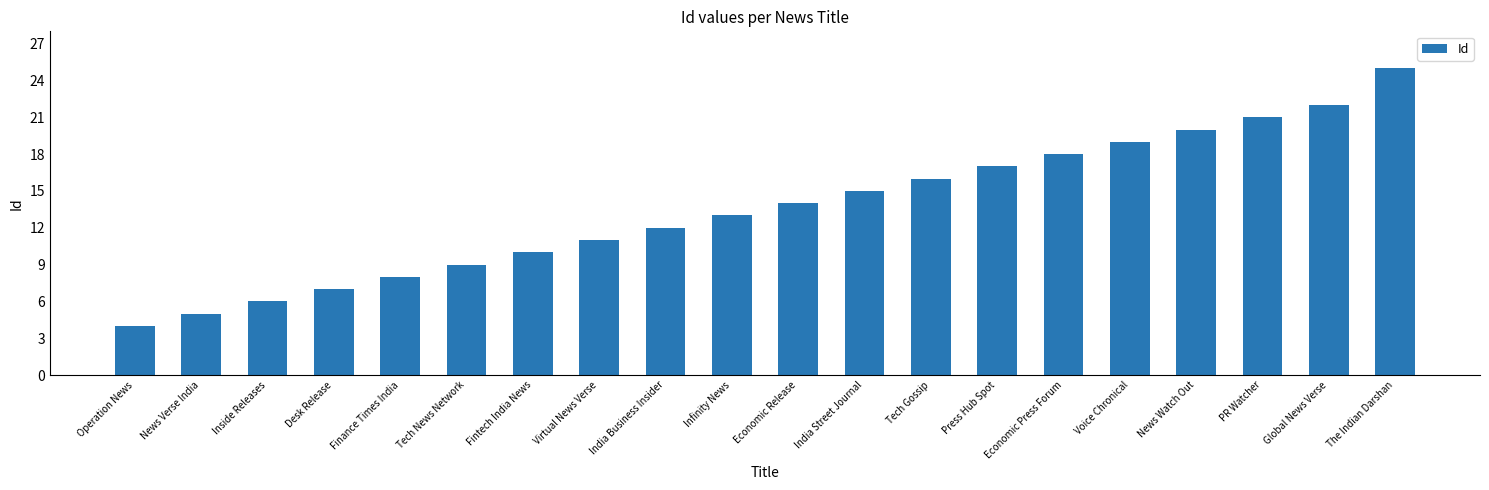

Between Inside Releases and Finance Times India, which is larger?

Finance Times India